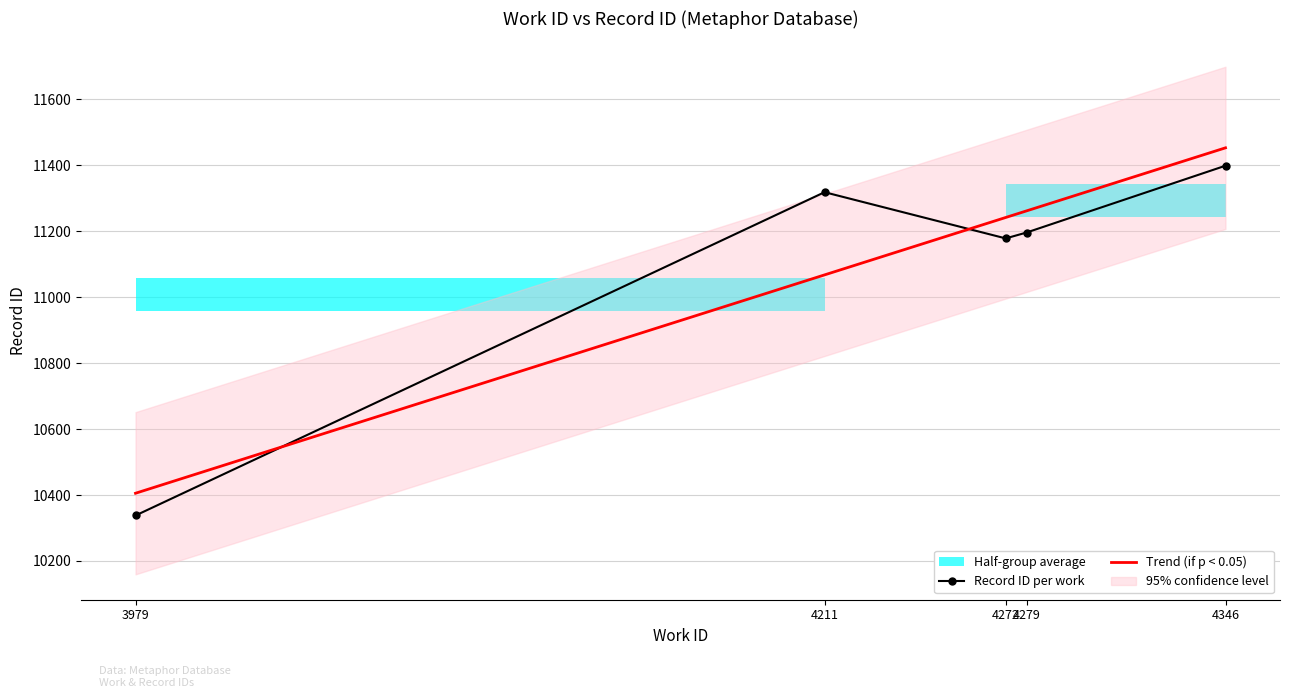

The Record ID per work series shows 11178.5 at 4272. True or false?

True